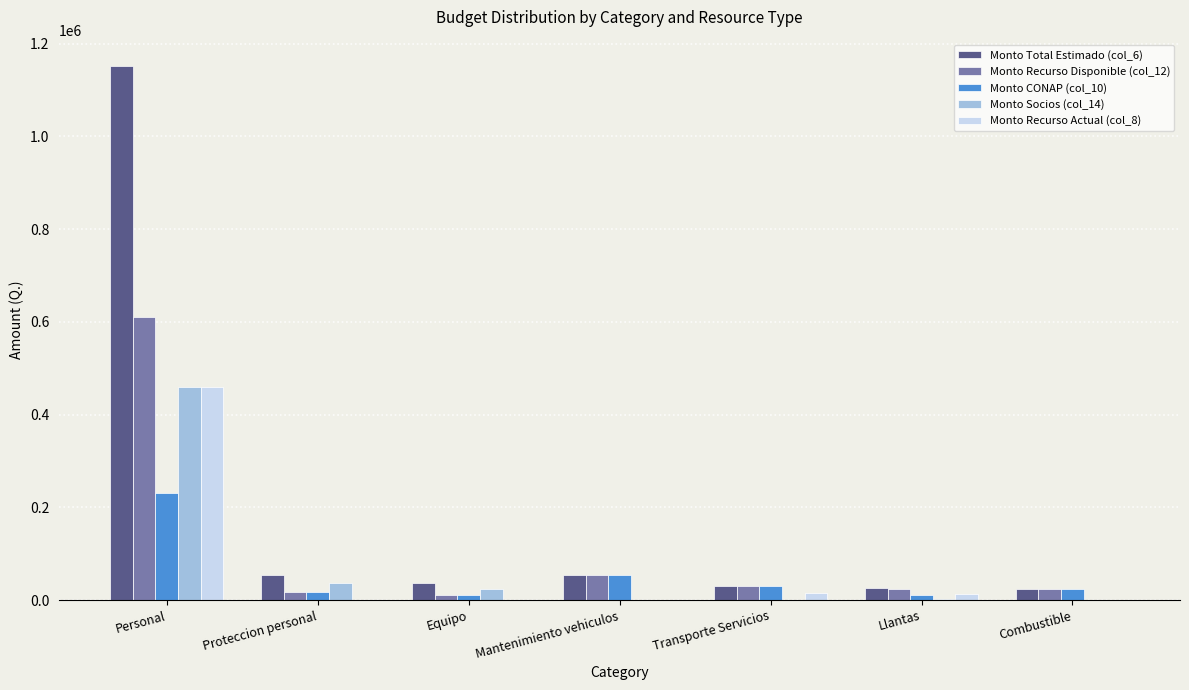

Is it true that Monto Recurso Disponible (col_12) equals 609750 at Personal?

True